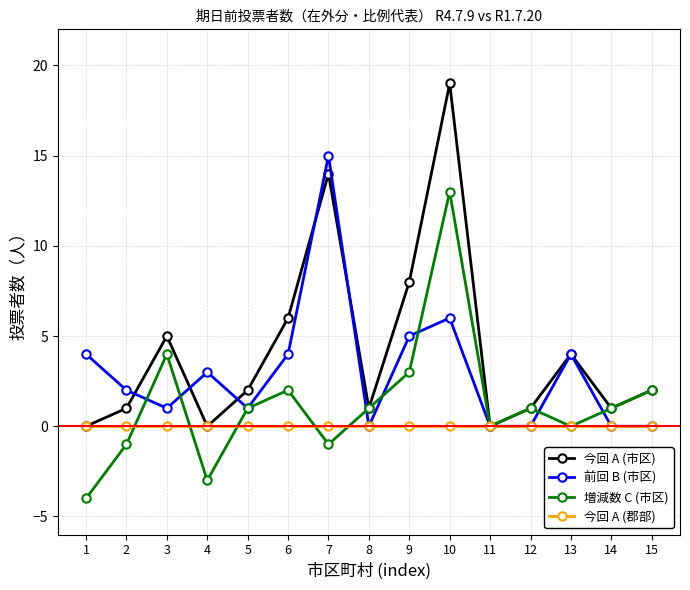

Which series has the largest range (max minus min)?

今回 A (市区)